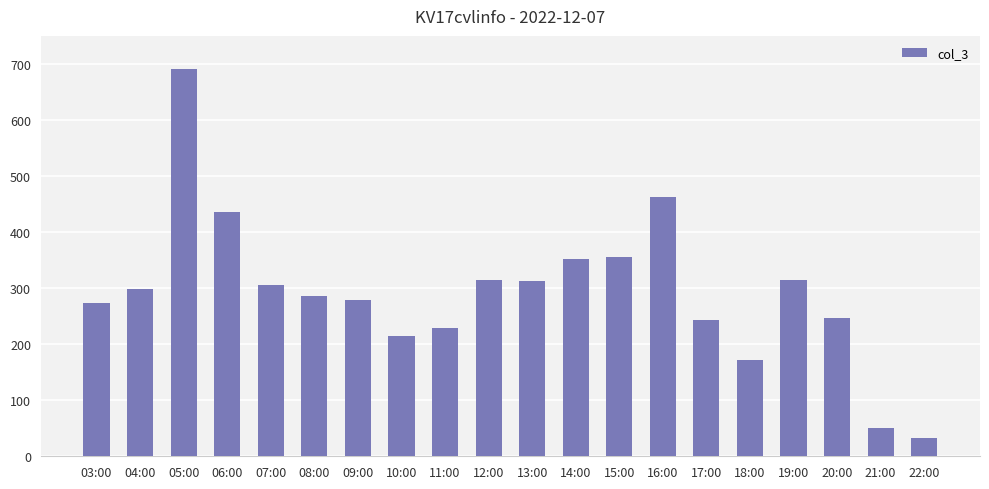

What is the label of the 4th bar from the left?

06:00